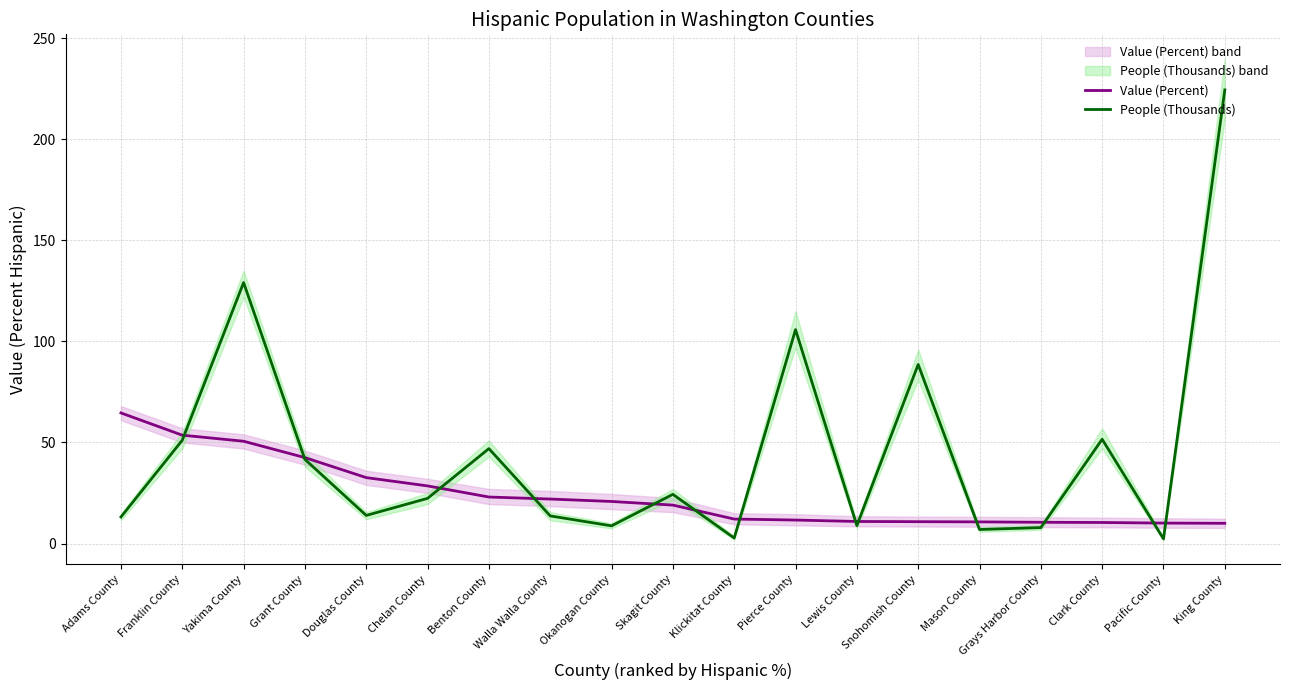

List the series in order of their overall mean, highest first.

People (Thousands), Value (Percent)